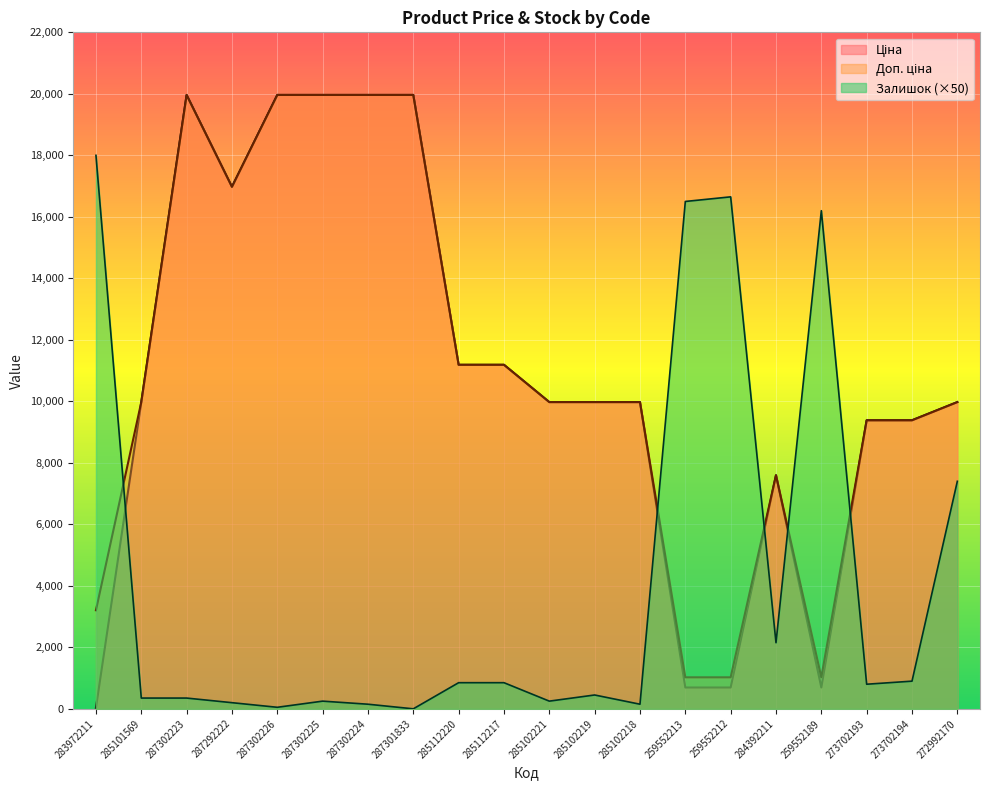

What is the average value of the Залишок series?

4125.0